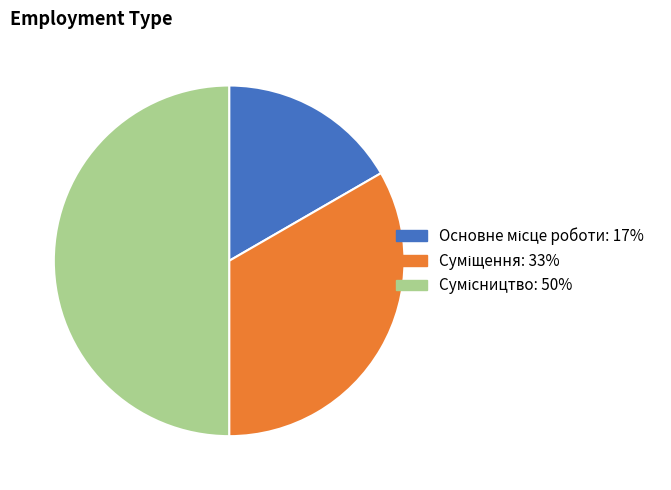

Is it true that Сумісництво is 50% of the pie?

True